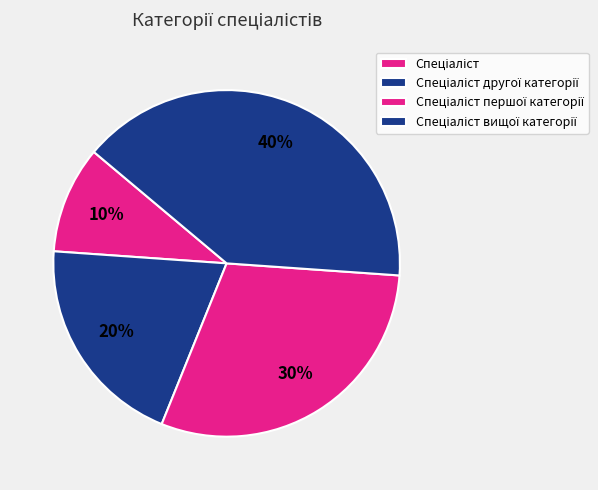

Count the number of slices in the pie.

4